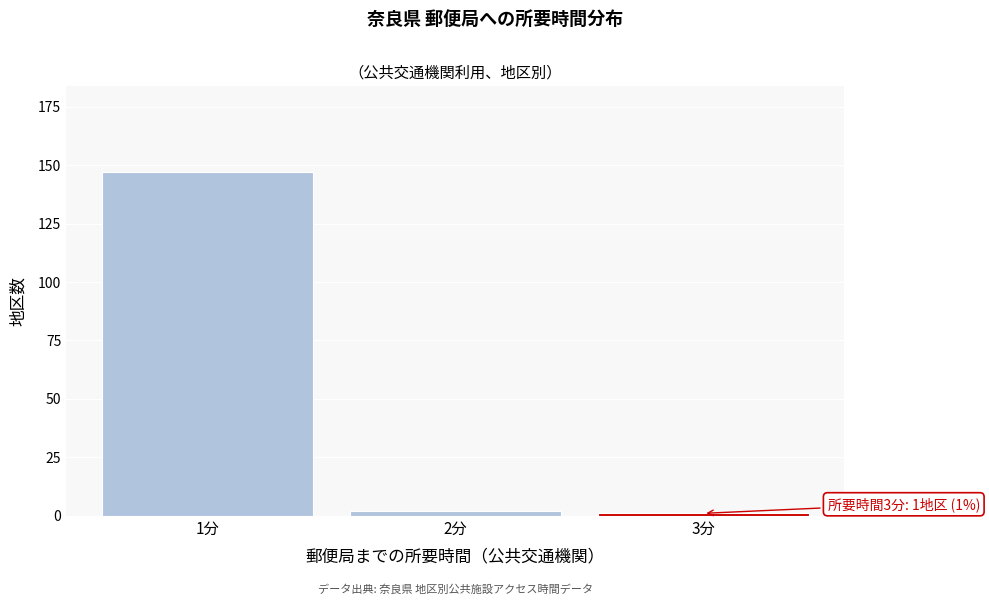

Reading left to right, extract all data points from this chart.

1分=147	2分=2	3分=1